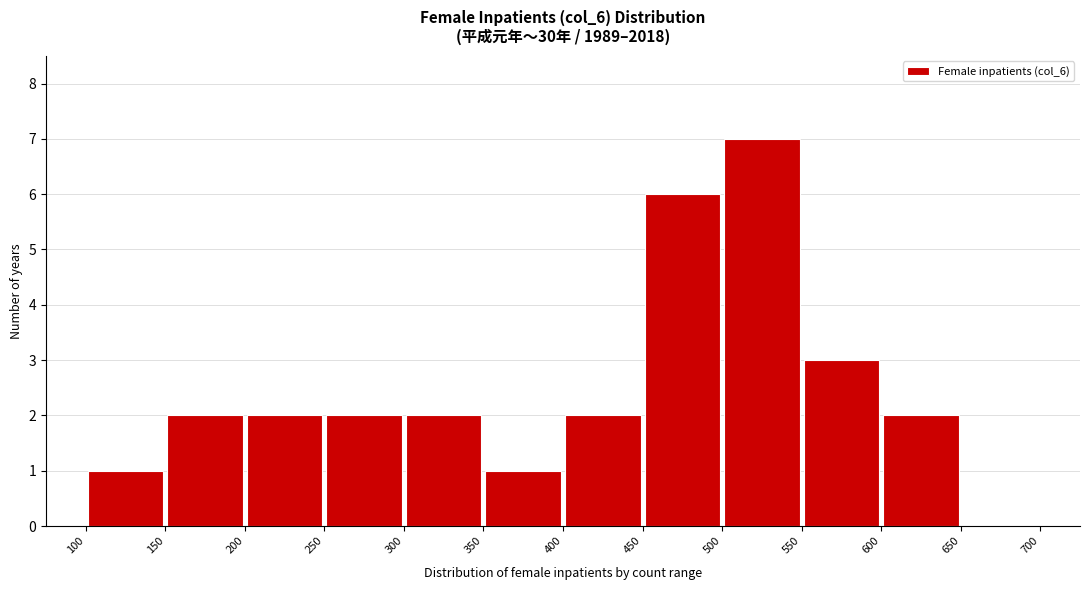

Over which range of the x-axis is the bar tallest?

500 to 550